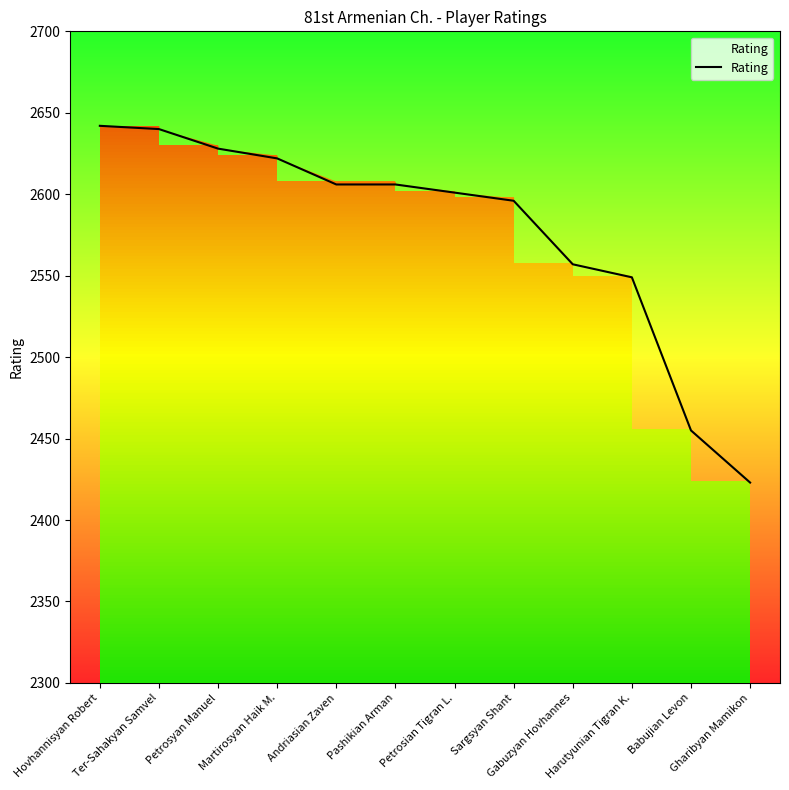

Which has a higher value, Petrosian Tigran L. or Babujian Levon?

Petrosian Tigran L.